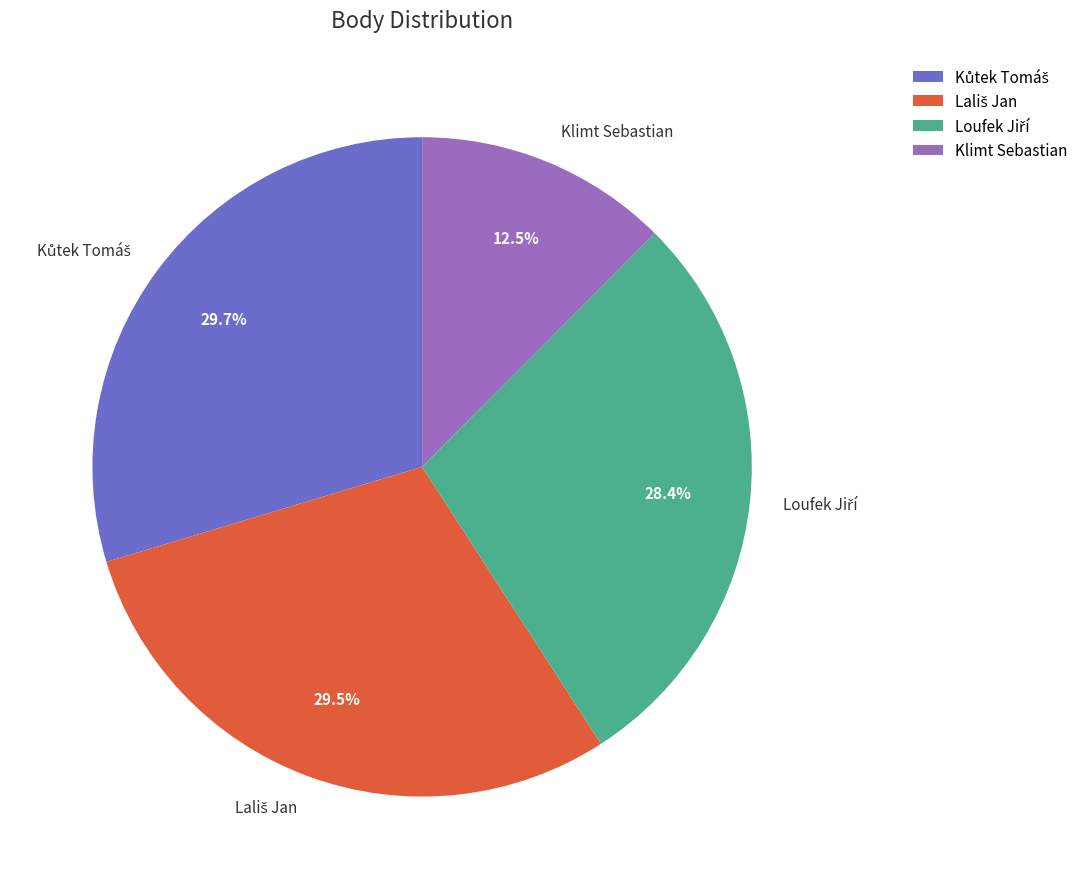

Which category has the smallest portion of the pie?

Klimt Sebastian